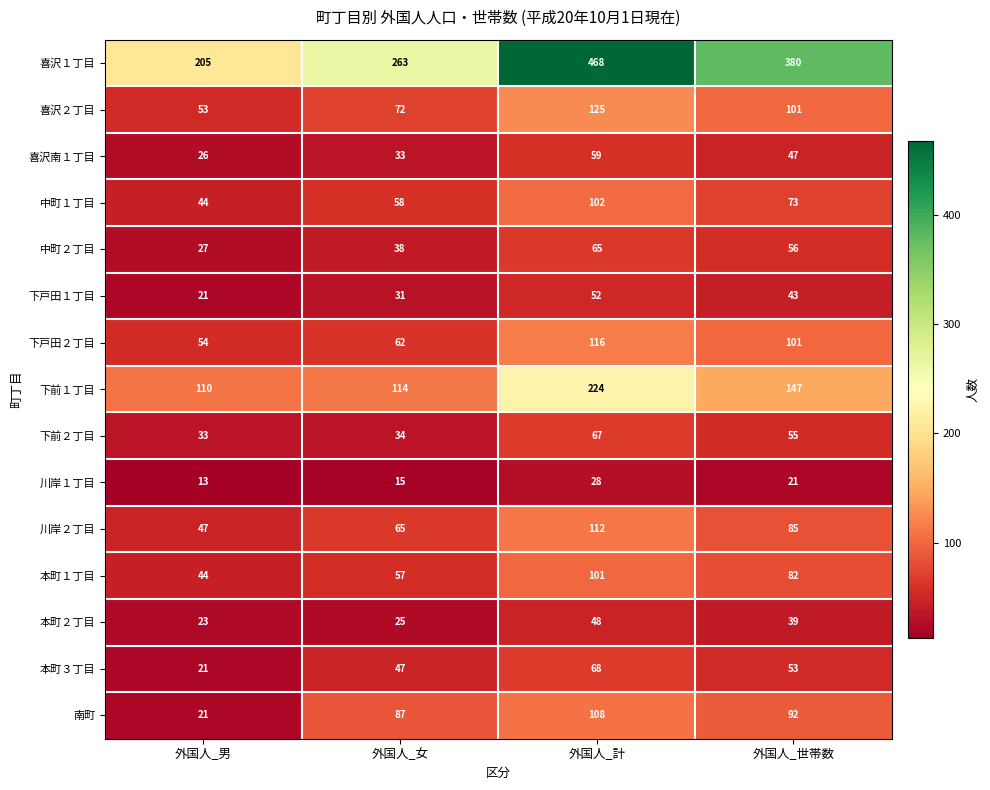

Which category has the lowest value in the 中町２丁目 series?

外国人_男